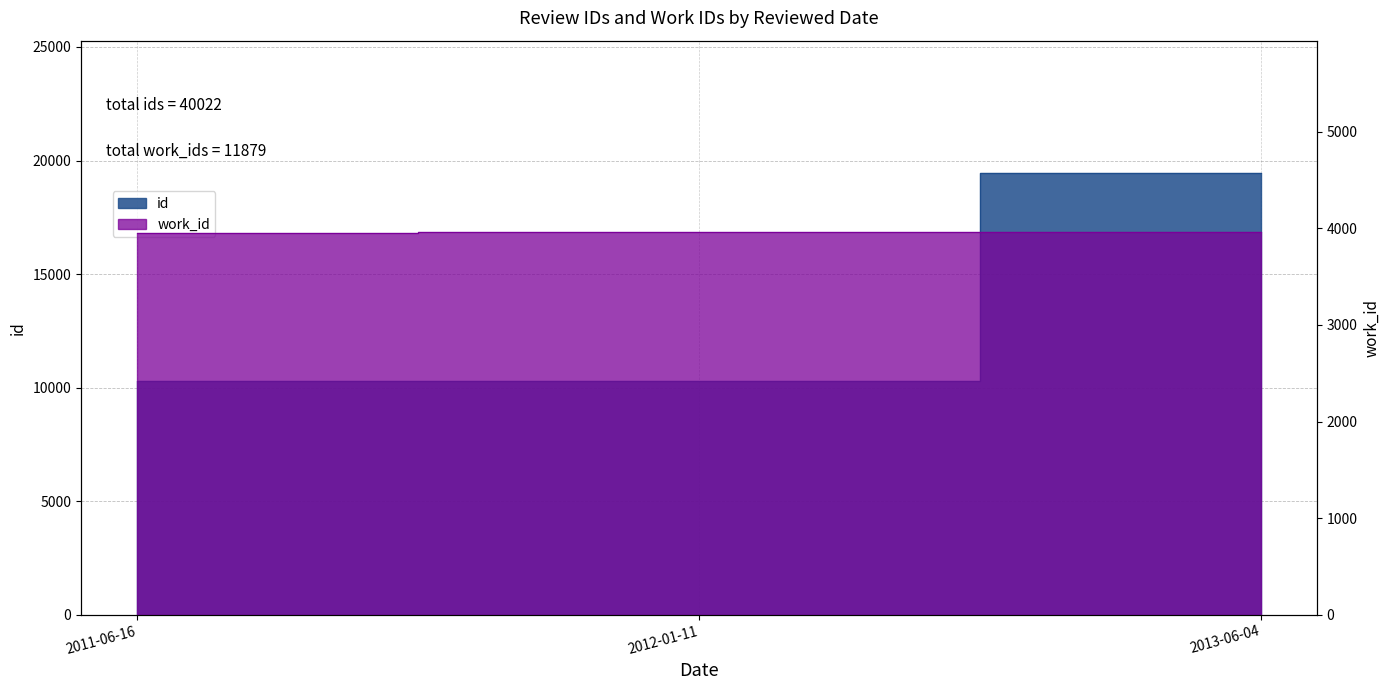

What is the label of the 3rd point from the left?

2013-06-04